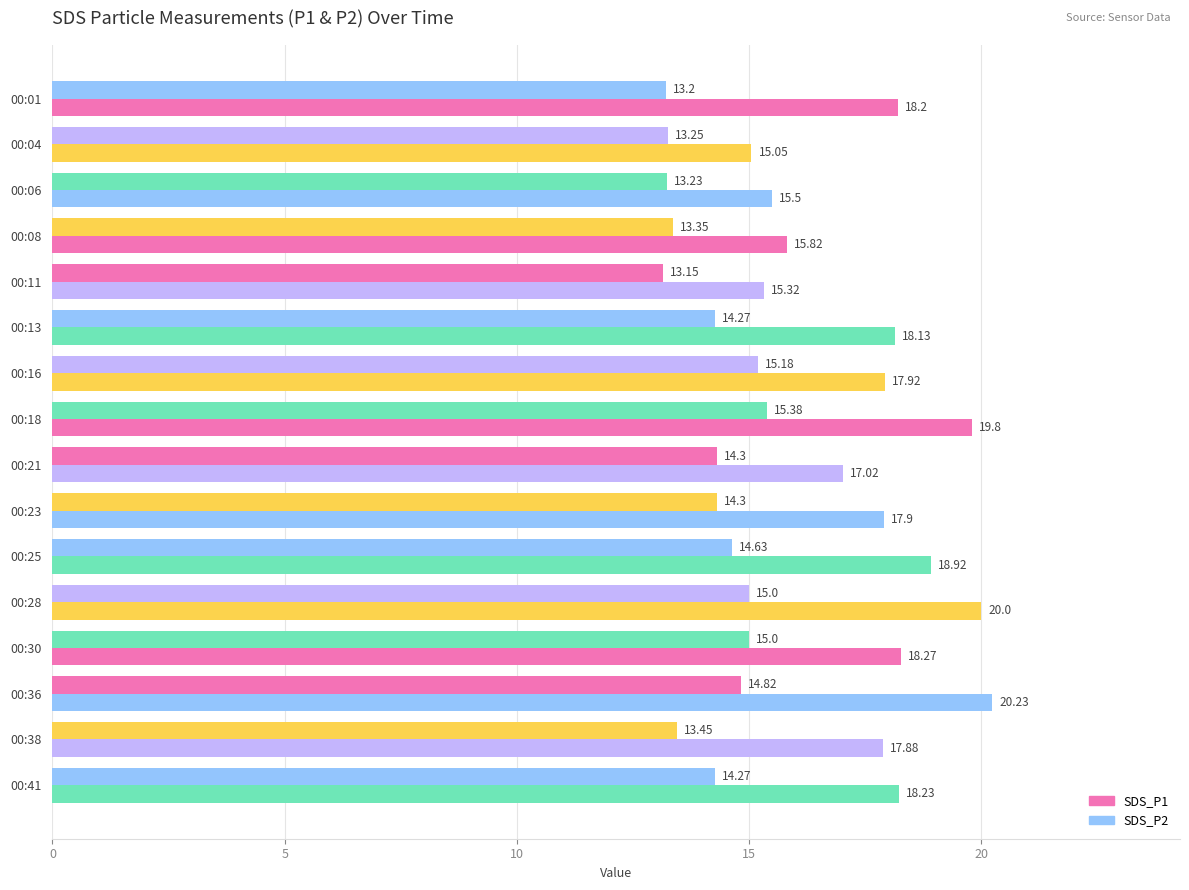

How many data points in SDS_P1 are above 18?

8